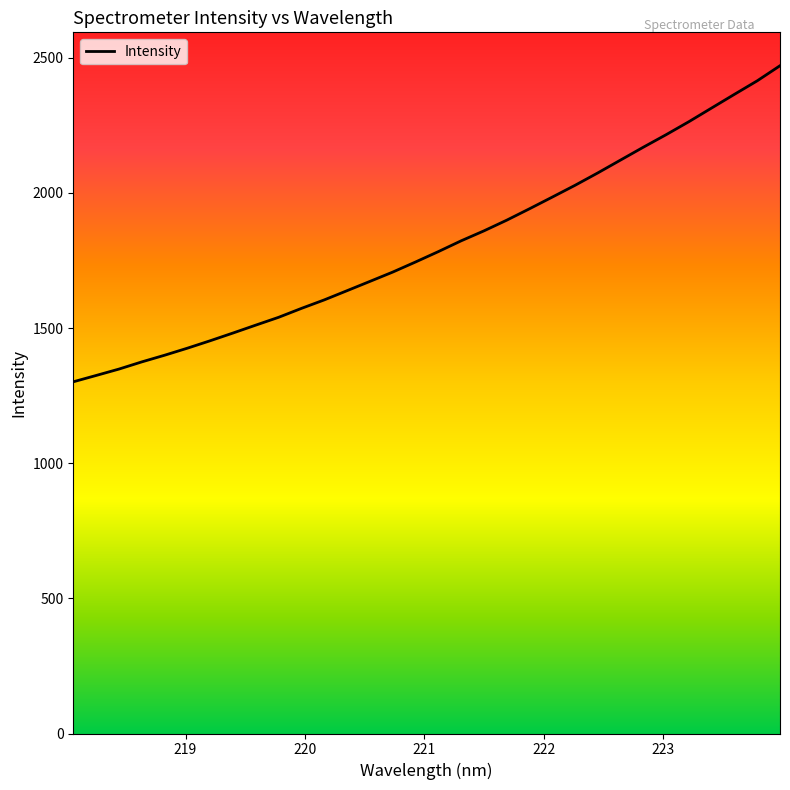

What is the difference between the maximum and minimum values?

1169.4